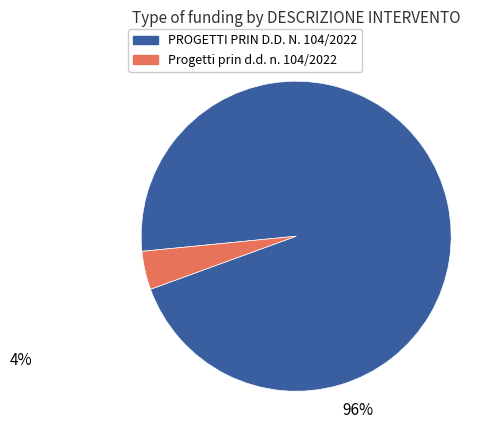

Is there any slice that represents more than half of the pie?

Yes